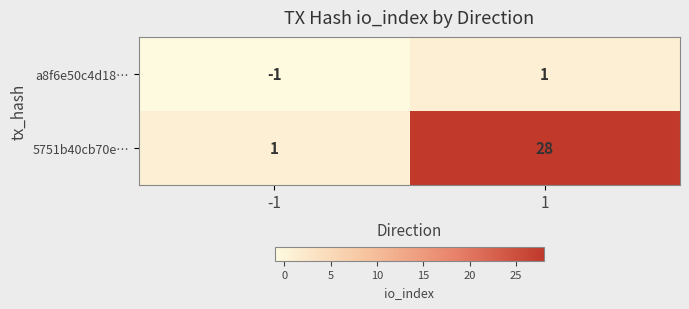

True or false: a8f6e50c4d18… has a value of 1 at 1.

True